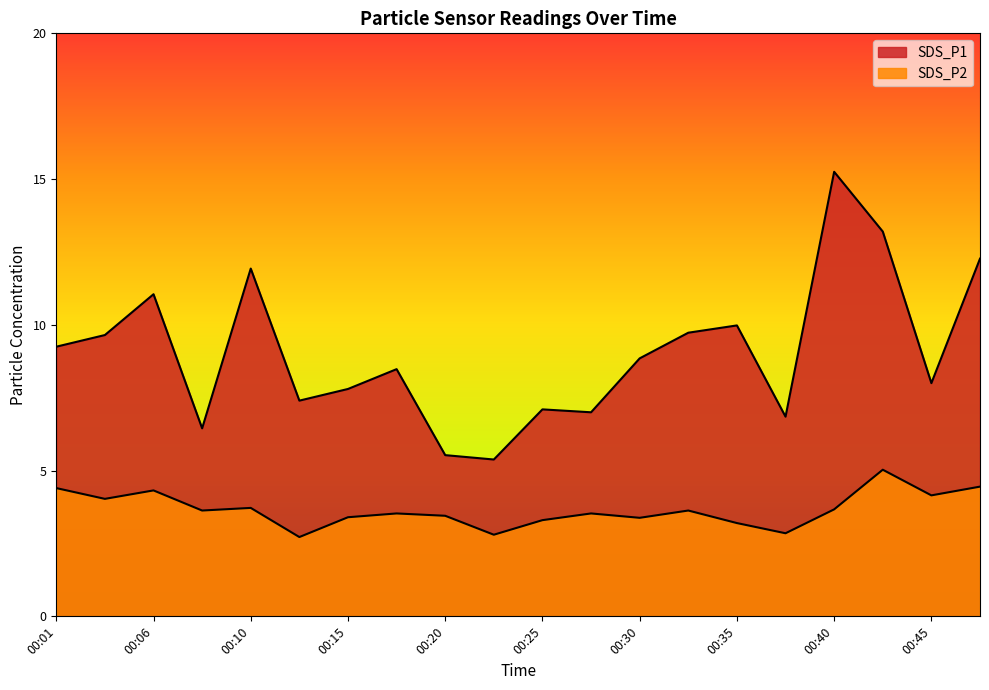

At how many categories does at least one series exceed 15?

1